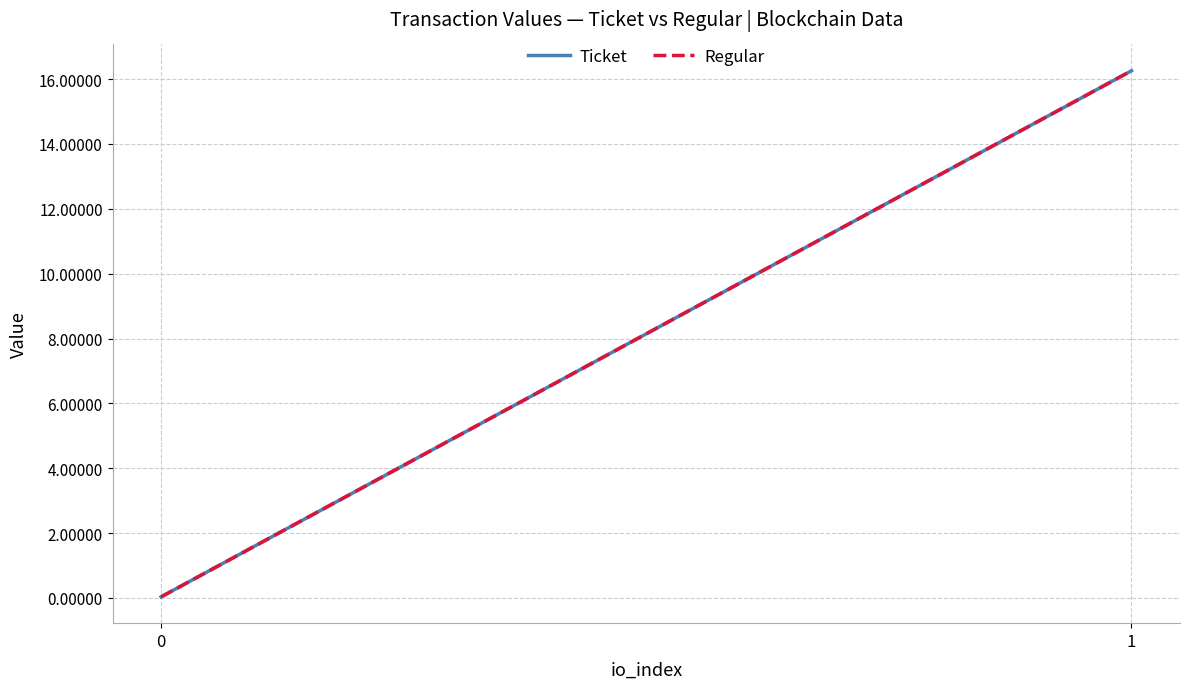

Which series has the largest total across all categories?

Ticket